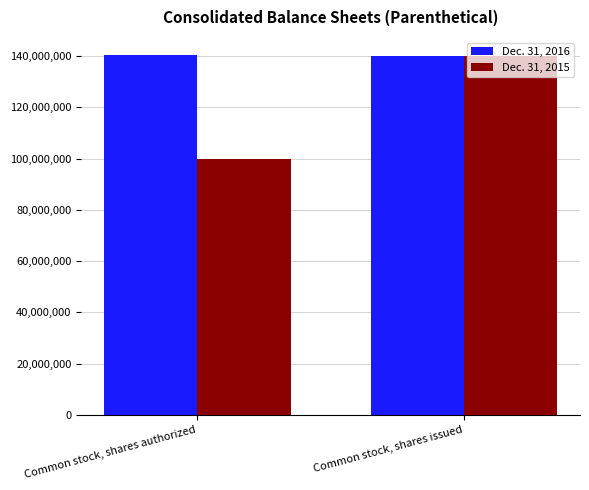

What is the label of the 2nd bar from the left?

Common stock, shares issued